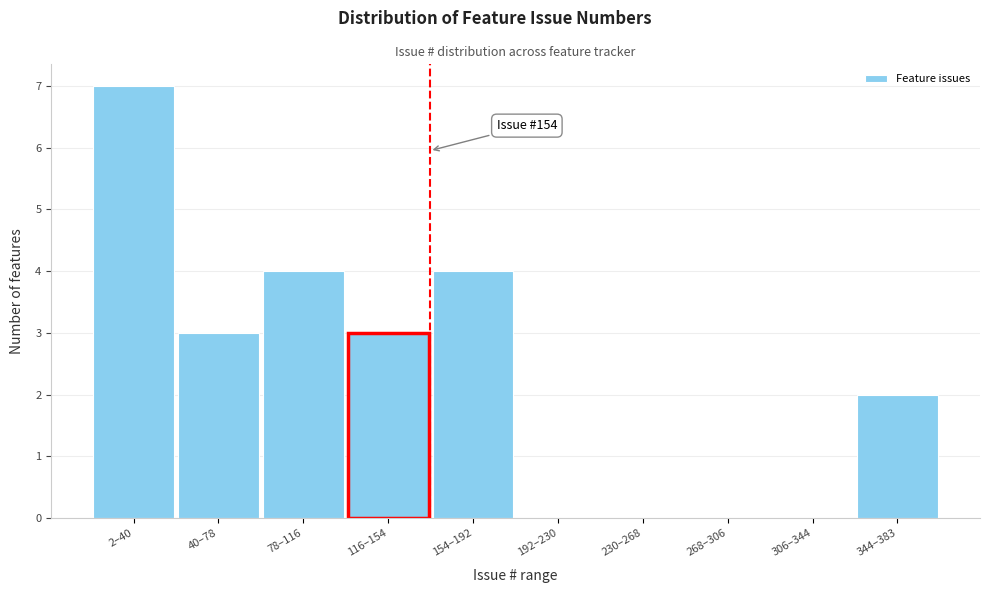

Reading right to left, list all the values displayed in this chart.

344–383=2	306–344=0	268–306=0	230–268=0	192–230=0	154–192=4	116–154=3	78–116=4	40–78=3	2–40=7